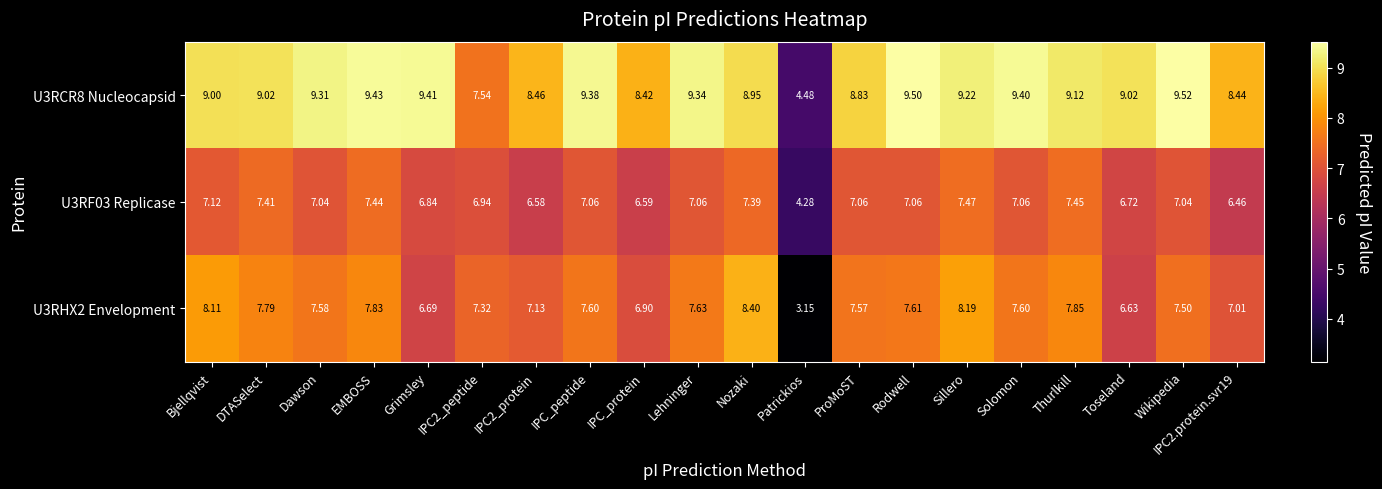

Rank the series by their maximum value, from highest to lowest.

U3RCR8 Nucleocapsid, U3RHX2 Envelopment, U3RF03 Replicase